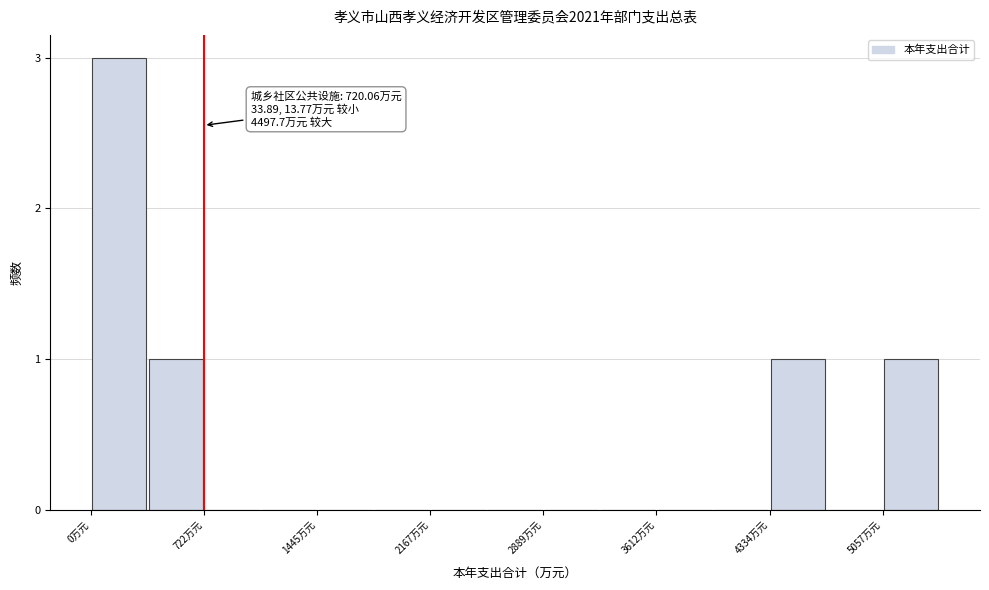

Read against the x-axis, roughly where is the centre of the tallest bar?

200